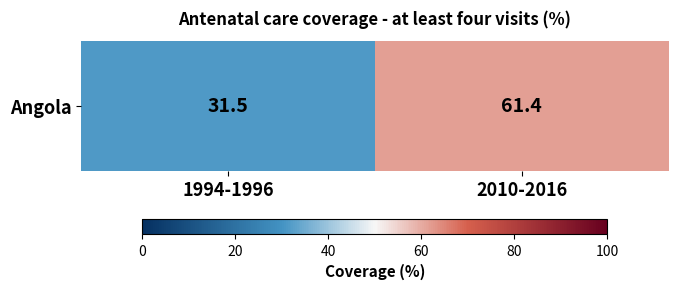

The value at 1994-1996 is 12.8. True or false?

False